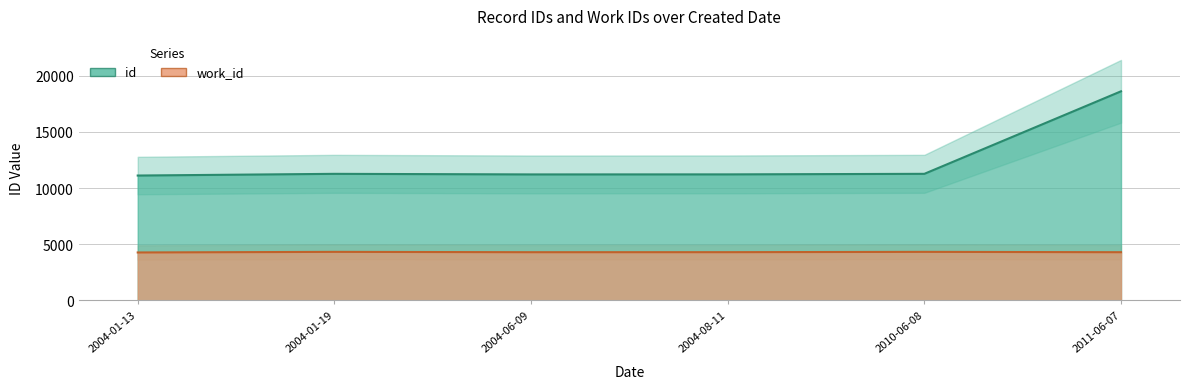

What is the maximum value for work_id?

4323